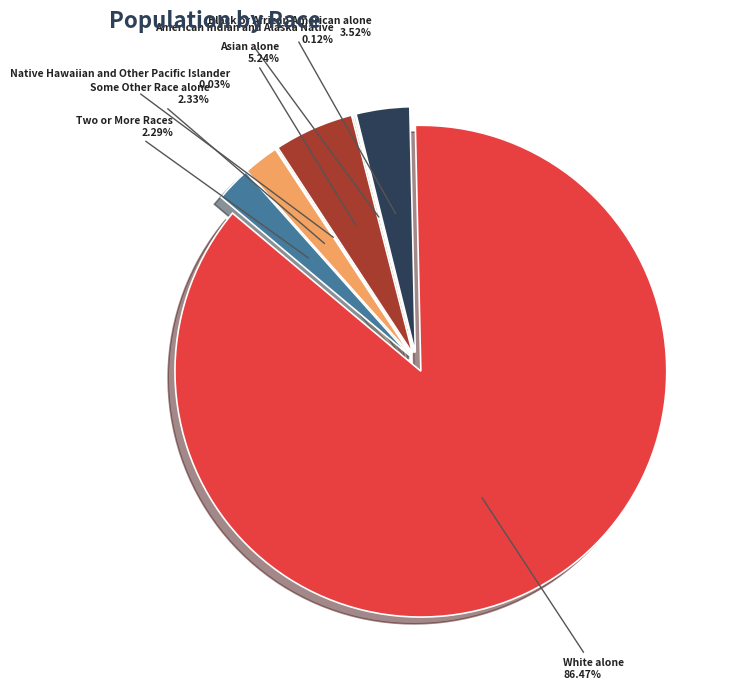

How many slices are in this pie chart?

7